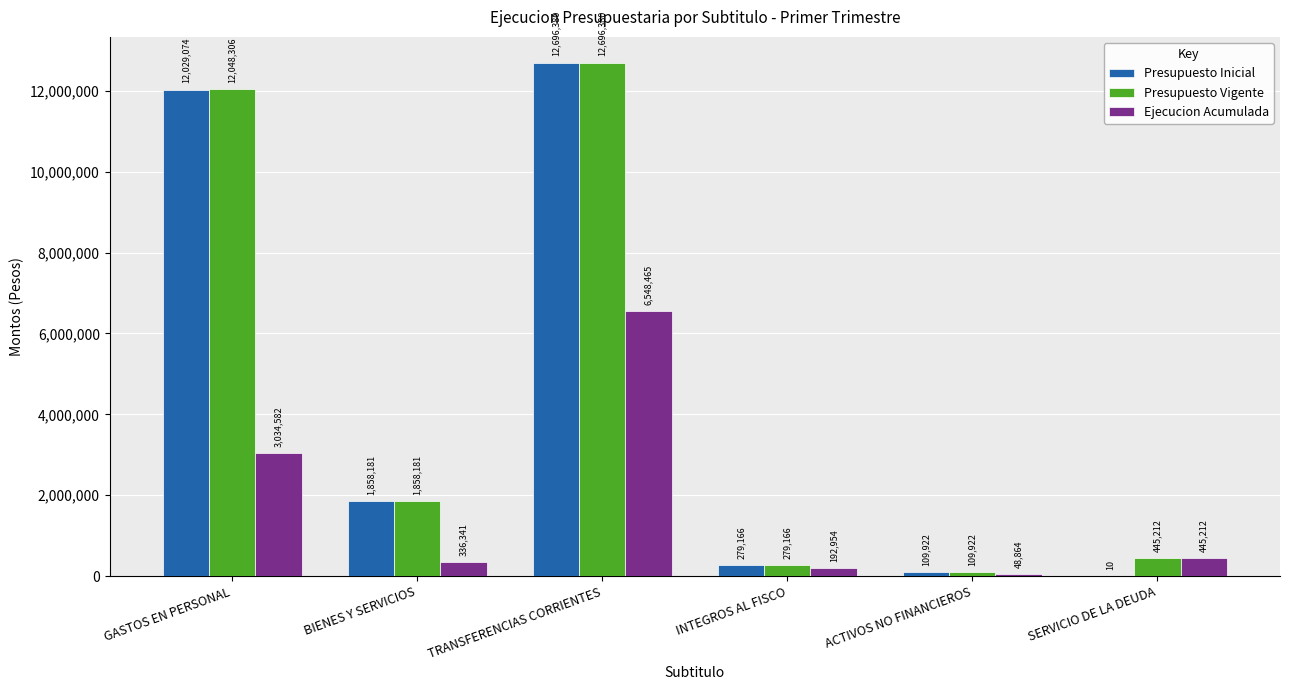

At which category is the sum across all series the highest?

TRANSFERENCIAS CORRIENTES